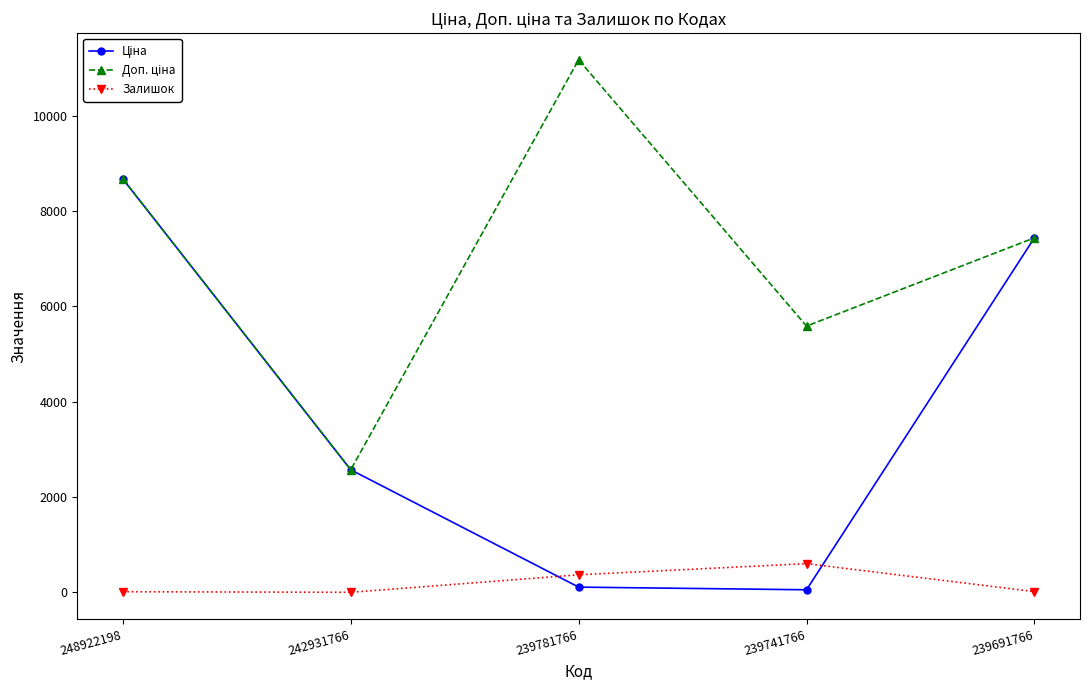

True or false: Залишок has more than 0 points higher than both neighbors.

True